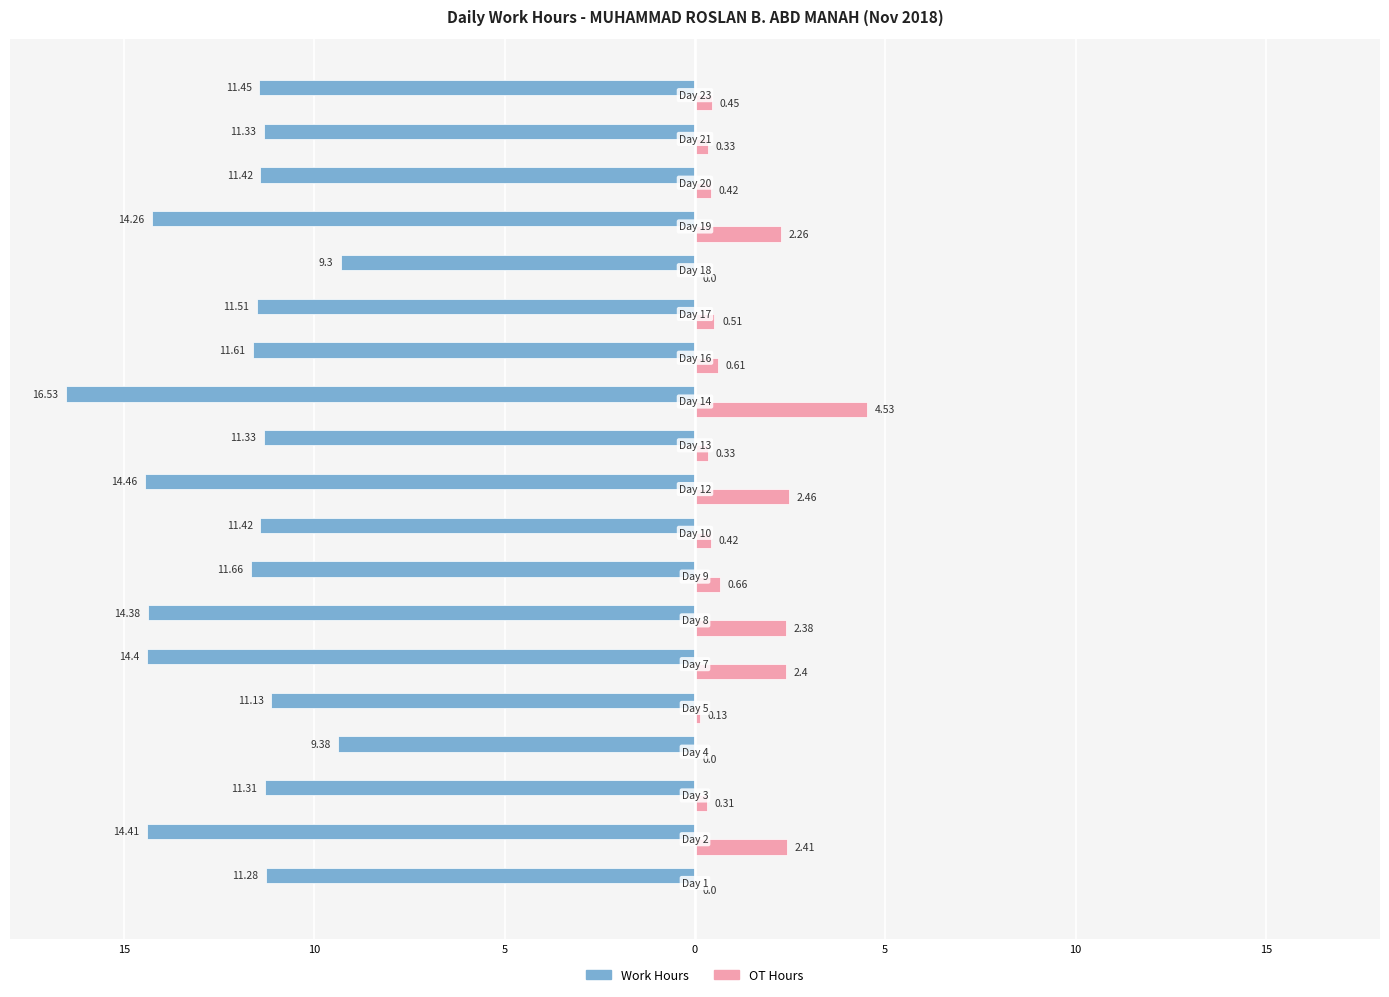

What are all the series names shown in the legend?

Work Hours, OT Hours